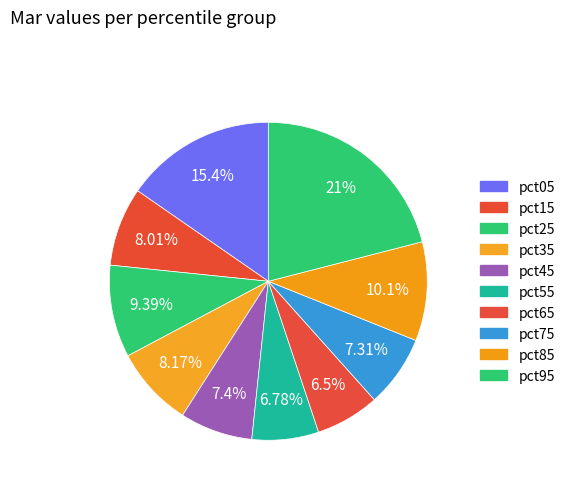

Does any single category account for the majority?

No